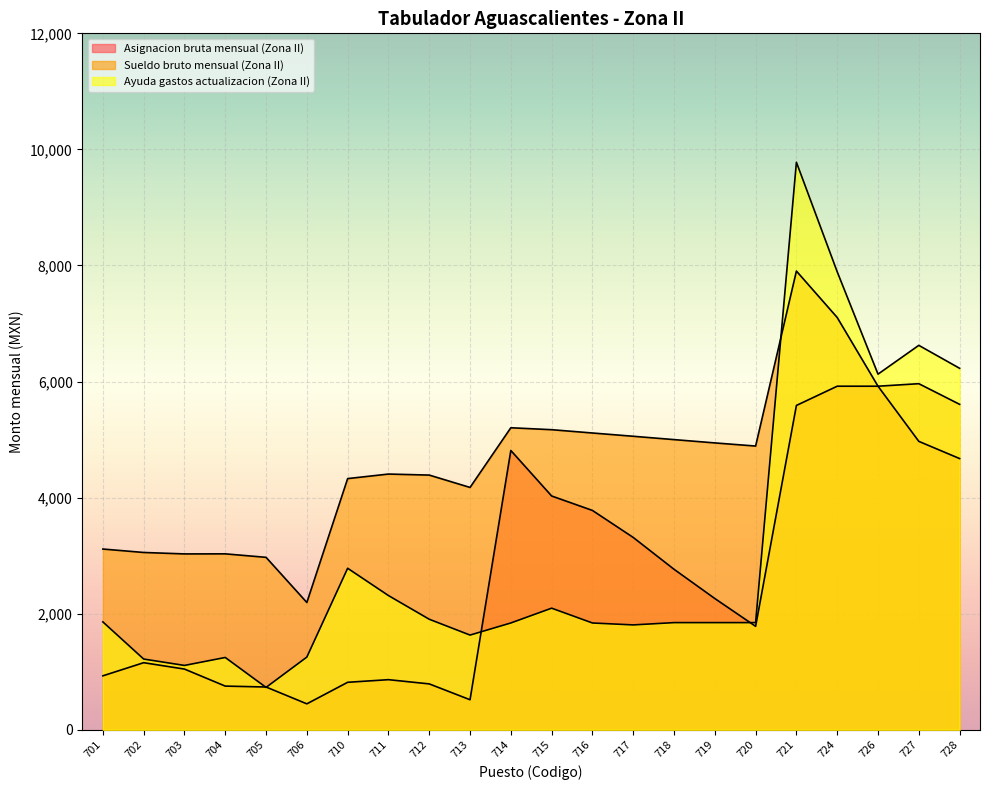

The value of Asignacion bruta mensual (Zona II) at 724 is 9103.7. True or false?

False